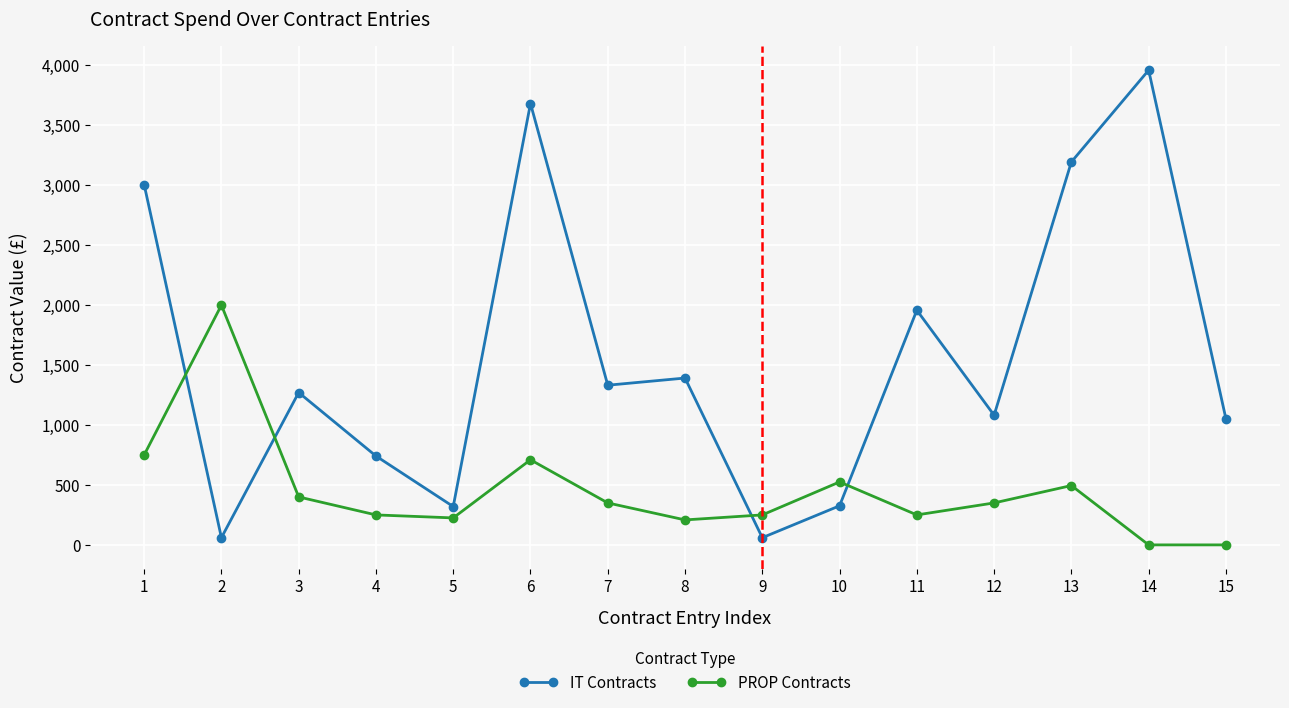

Where do PROP Contracts and IT Contracts first cross each other?

1 and 2